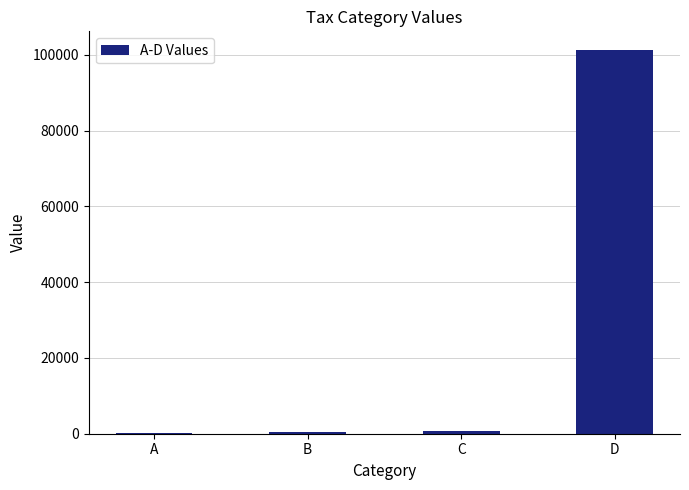

Which category has the highest value across all series?

D